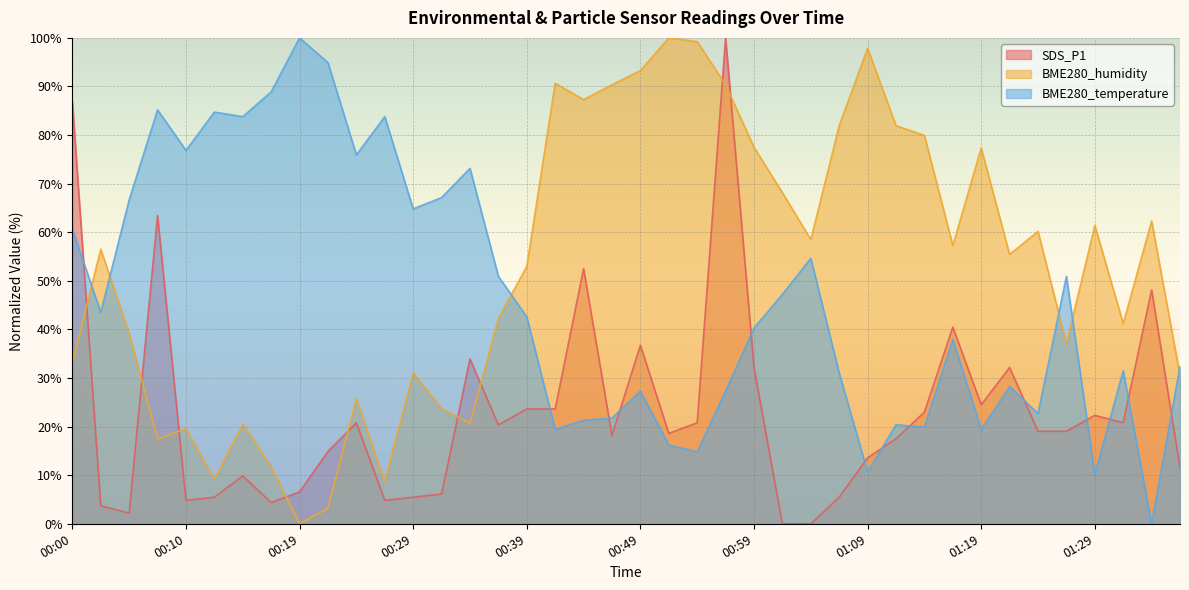

Rank the series by their average value, from lowest to highest.

SDS_P1, BME280_temperature, BME280_humidity